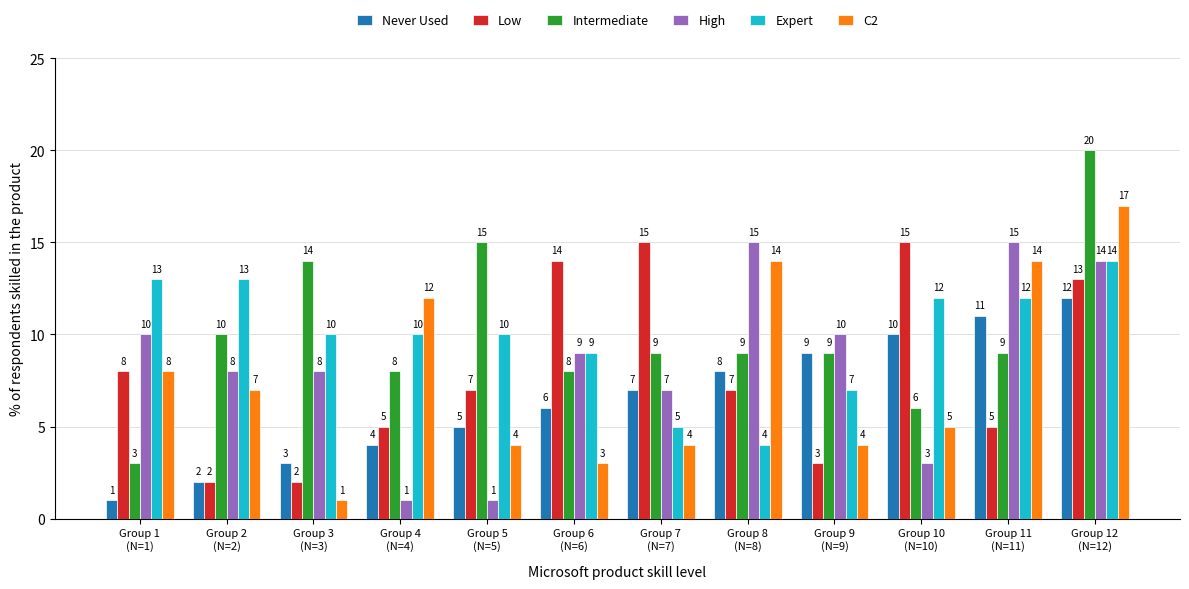

Which series has the widest spread of values?

Intermediate